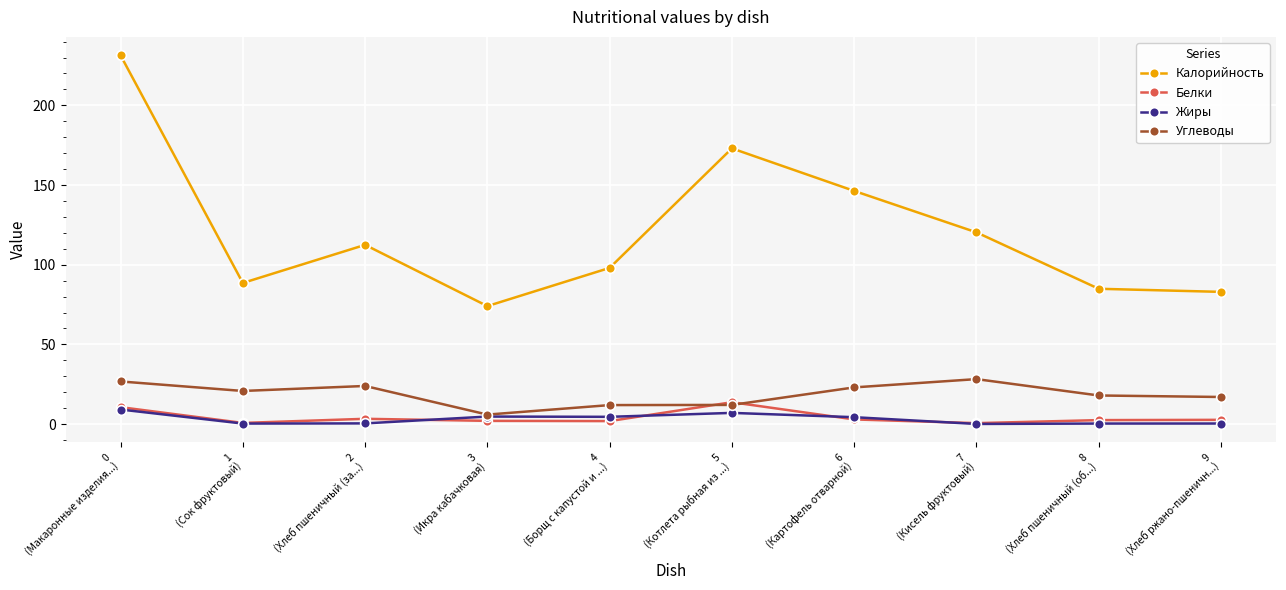

True or false: Калорийность has a value of 159.0 at 7
(Кисель фруктовый).

False